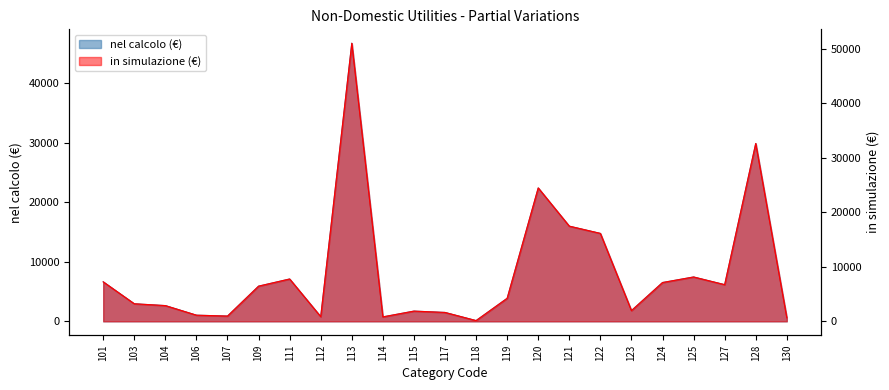

How many data points does each series have?

23